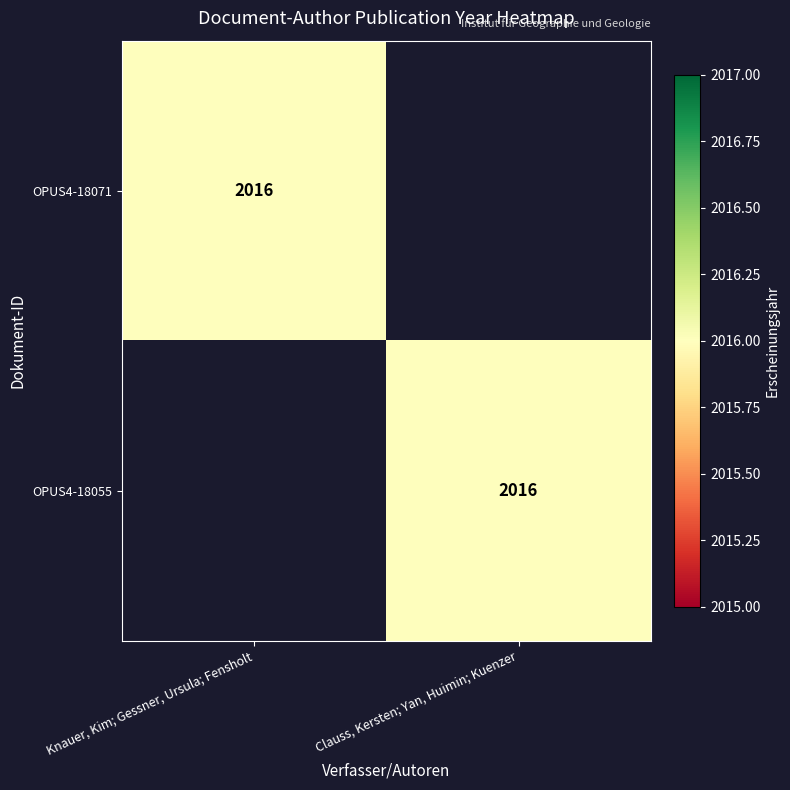

At how many categories does at least one series exceed 1148?

2